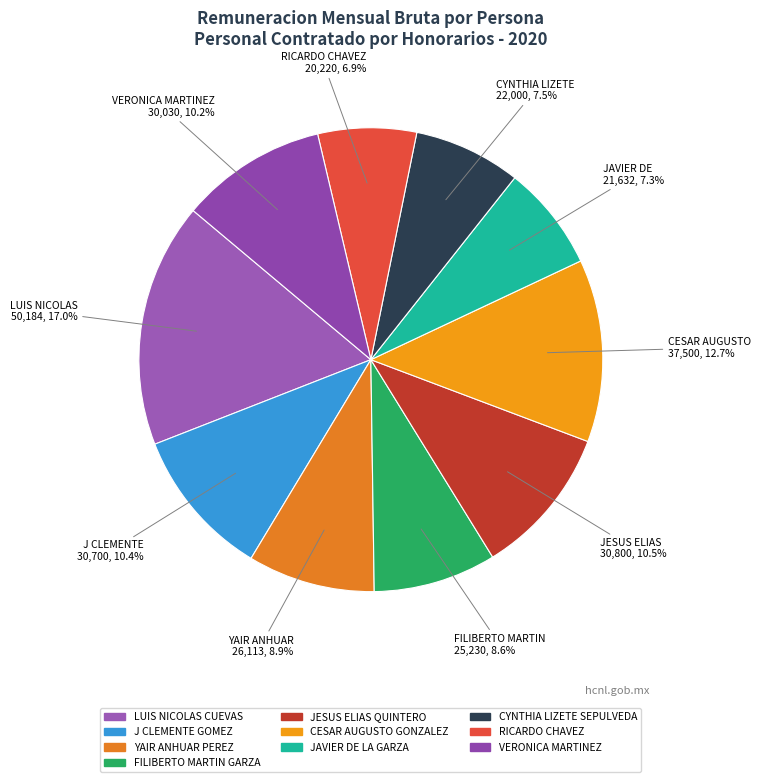

How many slices are in this pie chart?

10